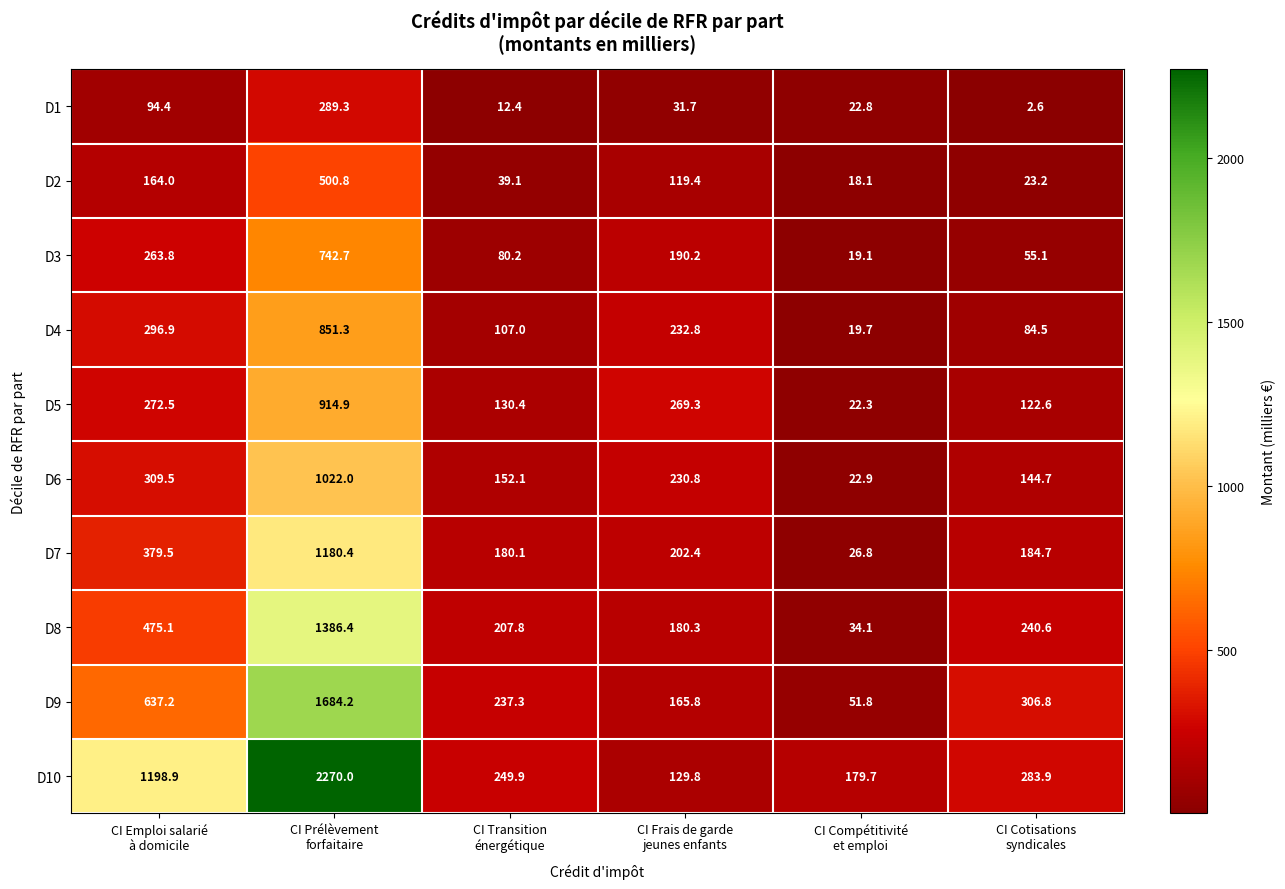

At how many categories does at least one series exceed 1166?

2